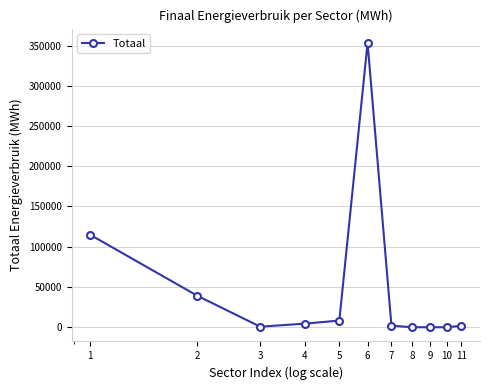

What is the greatest value displayed?

353343.4